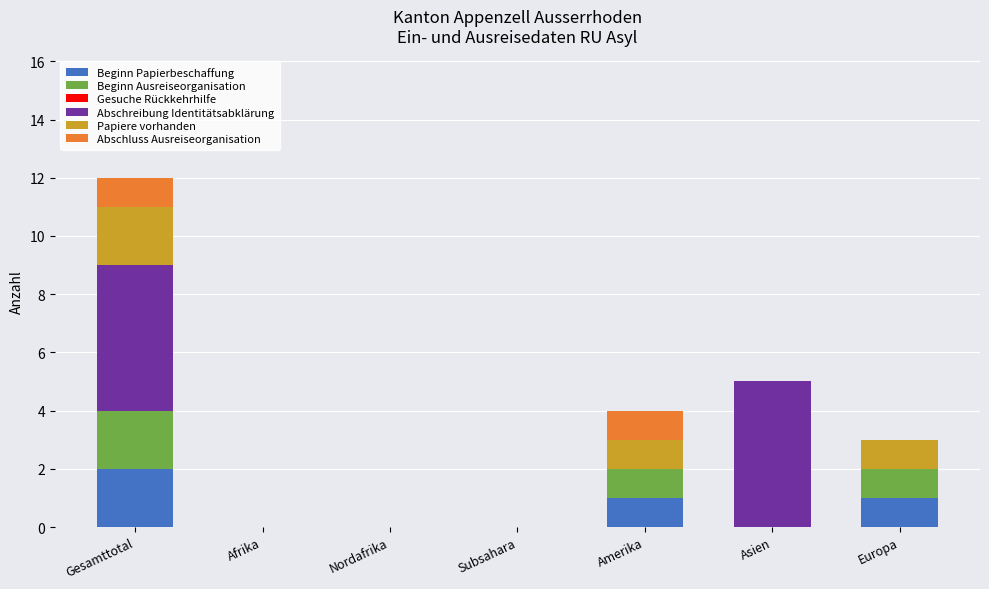

At which category is the sum across all series the highest?

Gesamttotal